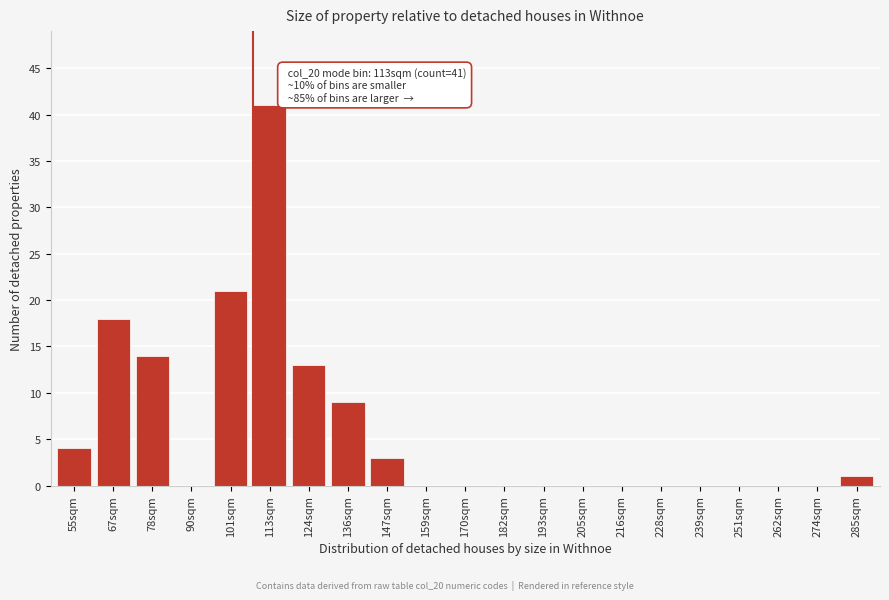

Reading right to left, what are all the values shown in this chart?

285sqm=1	274sqm=0	262sqm=0	251sqm=0	239sqm=0	228sqm=0	216sqm=0	205sqm=0	193sqm=0	182sqm=0	170sqm=0	159sqm=0	147sqm=3	136sqm=9	124sqm=13	113sqm=41	101sqm=21	90sqm=0	78sqm=14	67sqm=18	55sqm=4